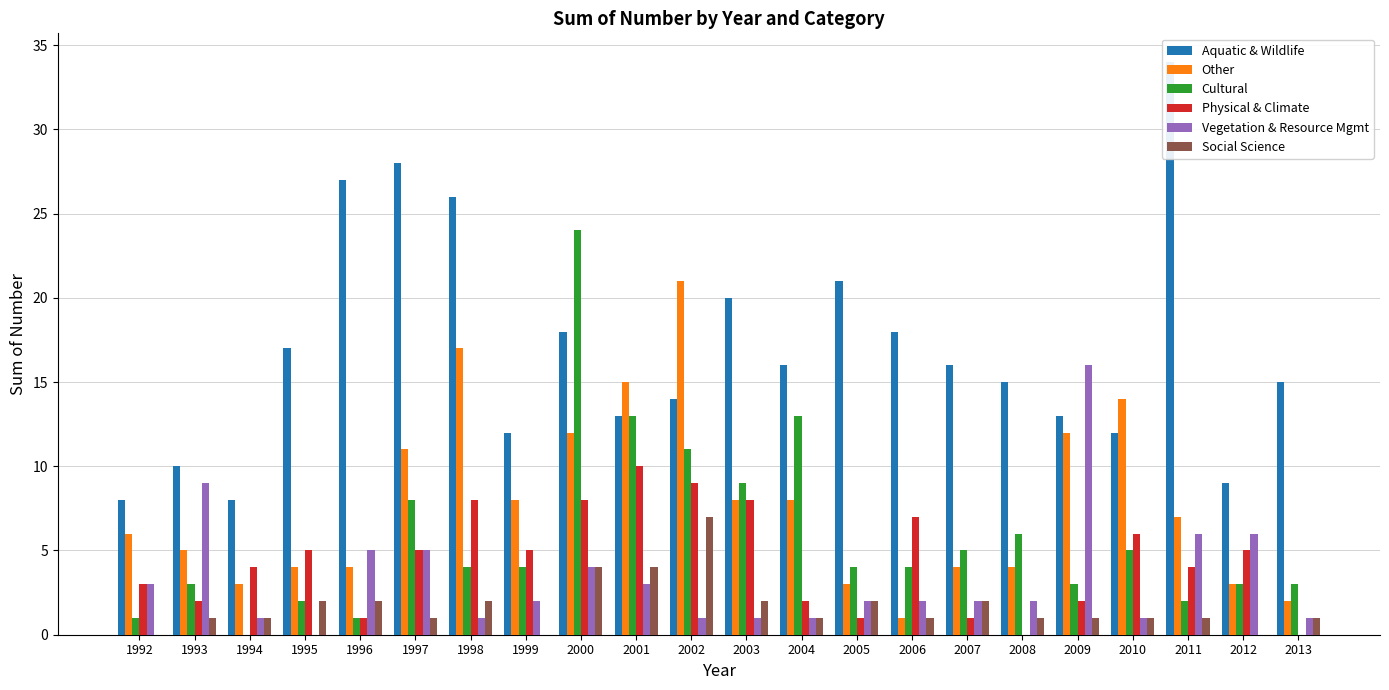

How many values in the Social Science series are below 1?

3